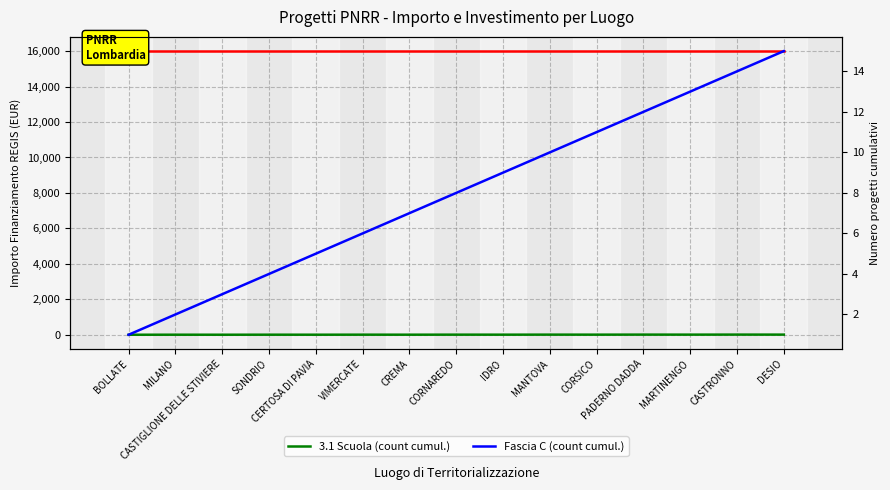

What value does the Fascia C (count cumul.) series have at MARTINENGO, to the nearest 10?

10